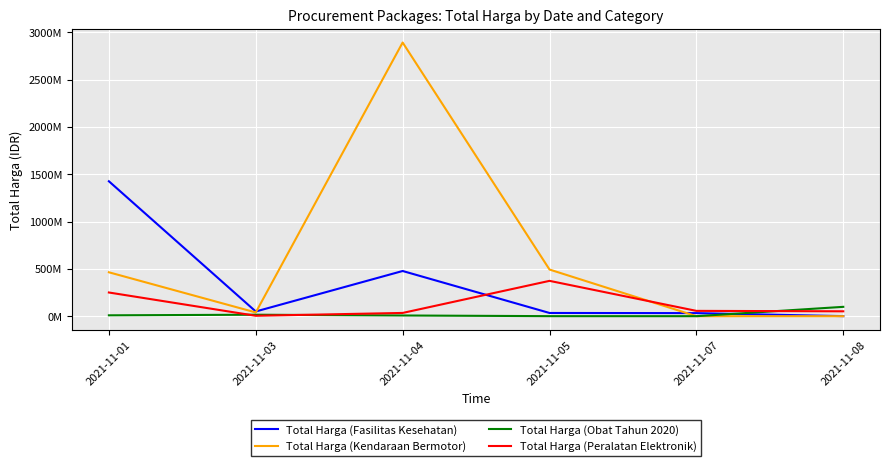

At which category is the sum across all series the highest?

2021-11-04